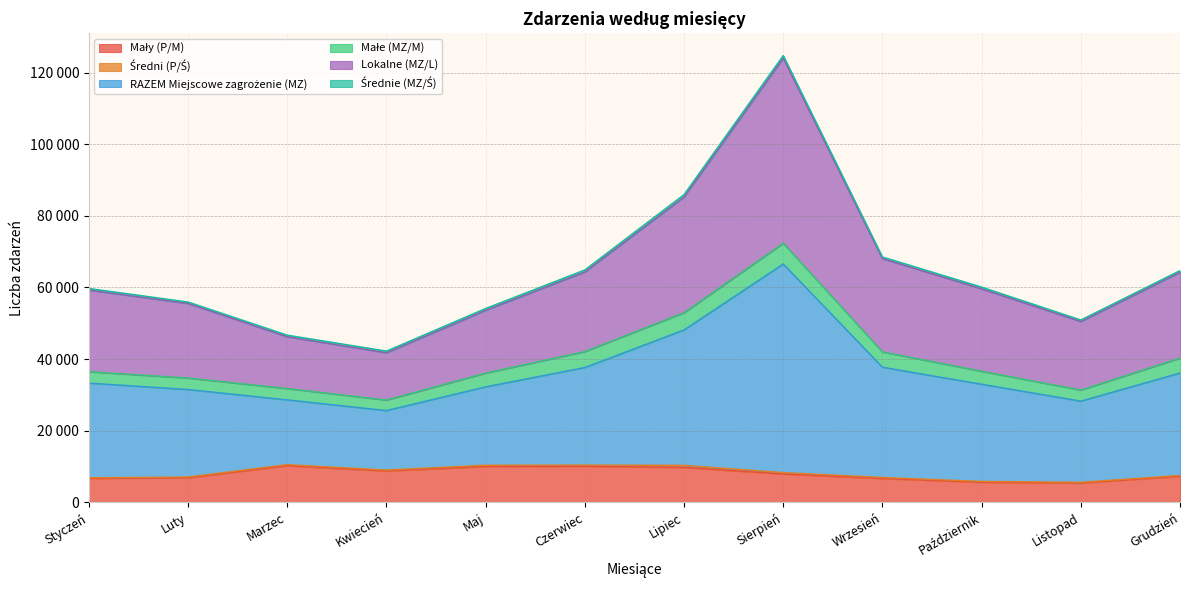

What is the approximate value of Mały (P/M) at Lipiec, to the nearest 100?

9800